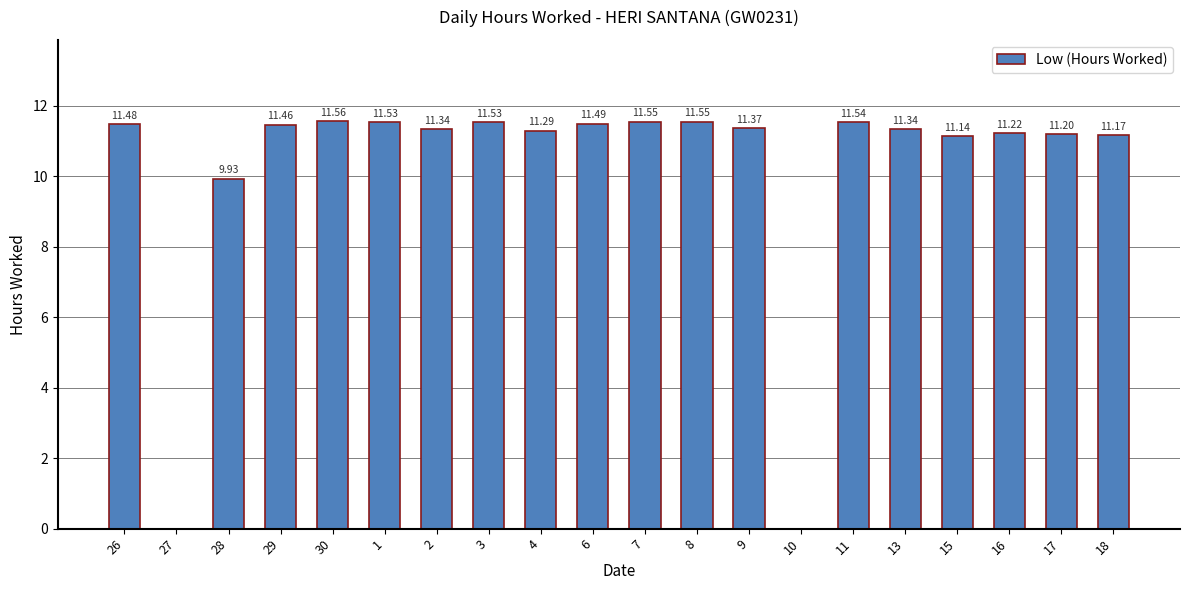

What is the sum of the values at 28 and 1?

21.5